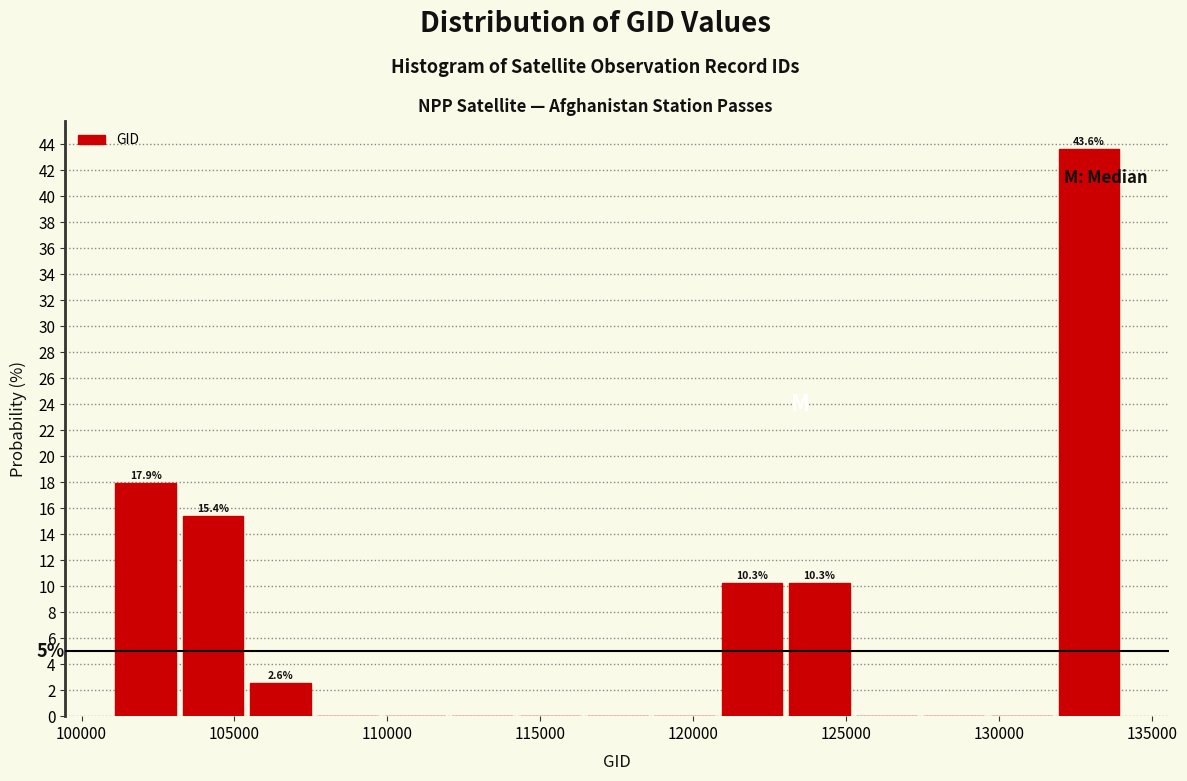

Which range on the x-axis has the tallest bar?

132000 to 134000